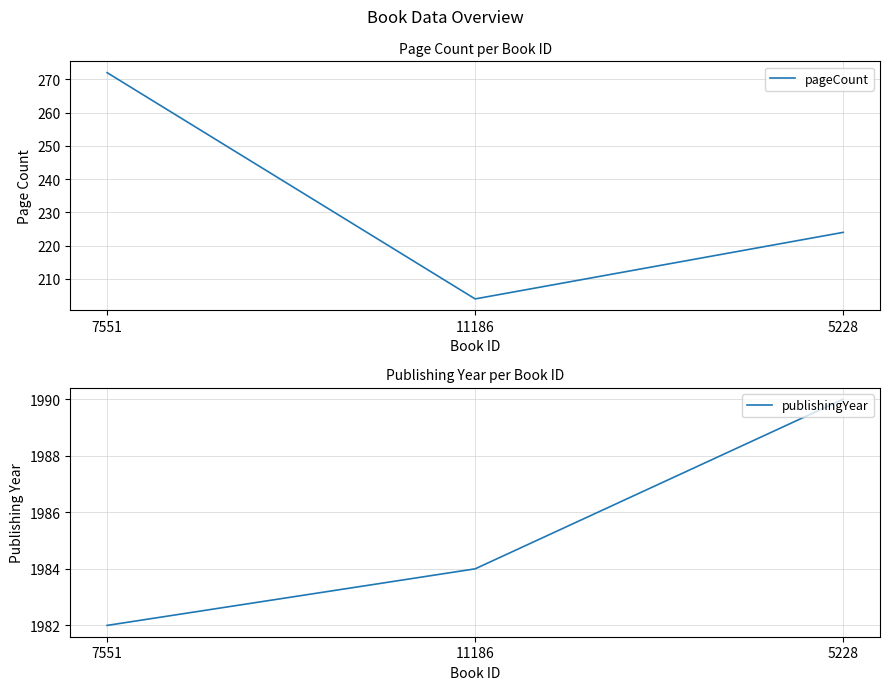

Read the publishingYear value at 7551.

1982